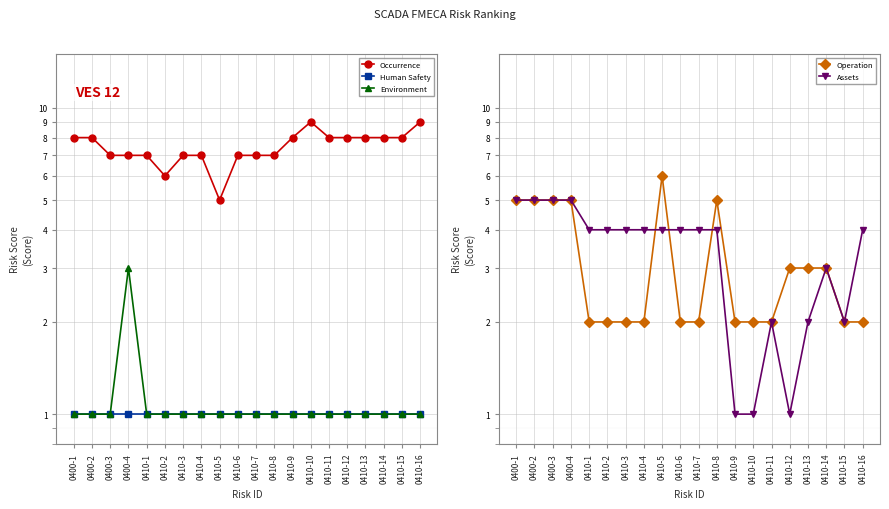

Is this an area chart (filled region under the line)?

No